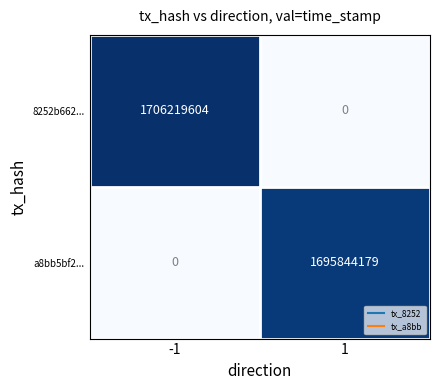

List the series in order of their overall mean, lowest first.

a8bb5bf2..., 8252b662...